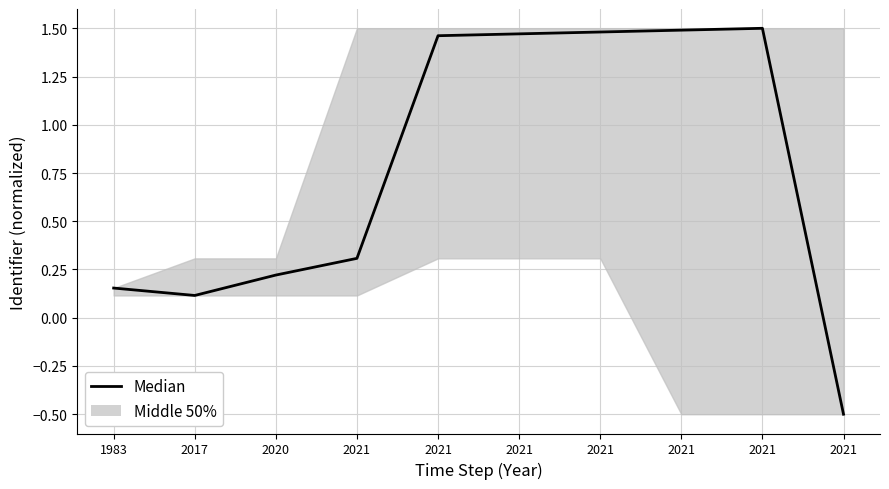

What is the sum of the values at 2021 and 2021?

3.0